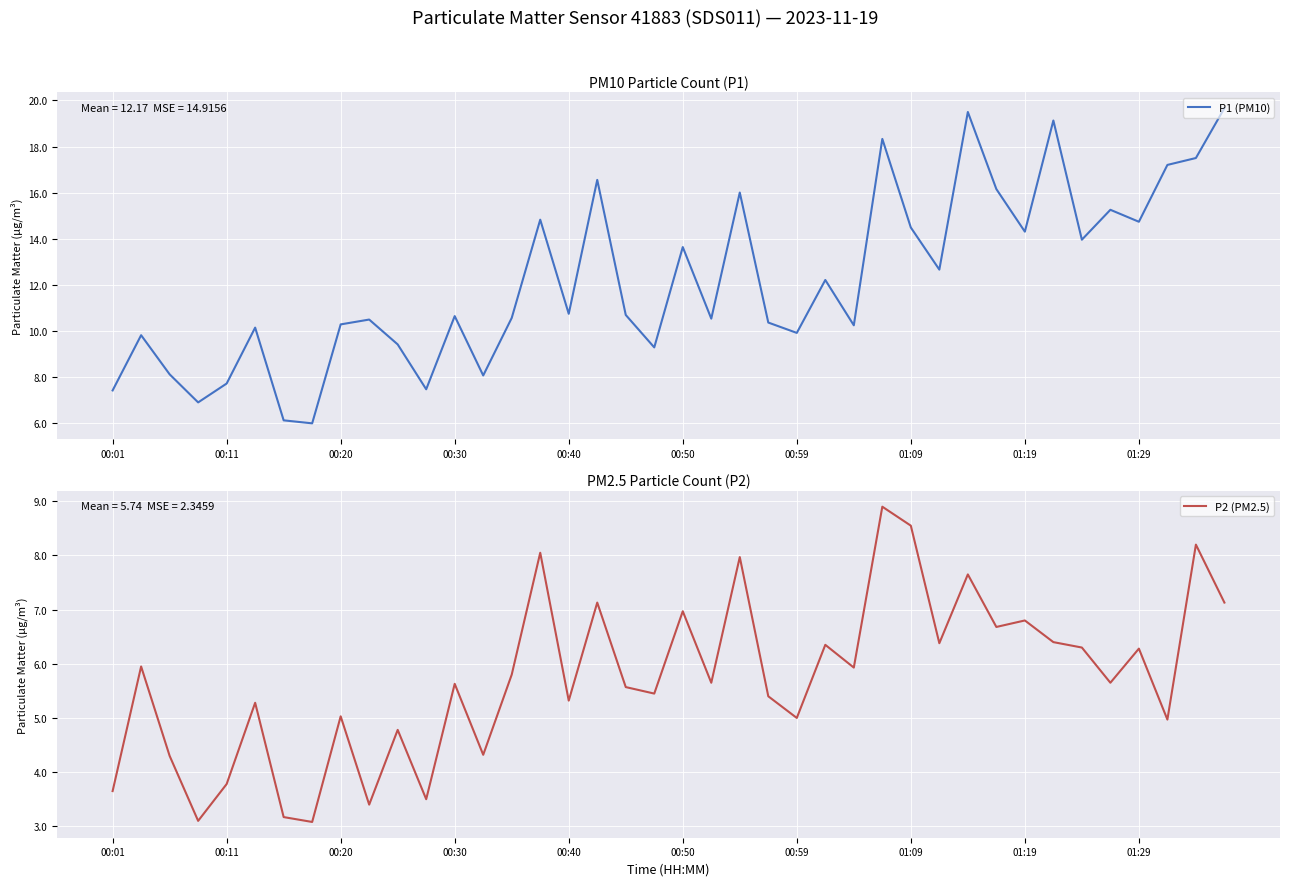

Reading left to right, extract all data points from this chart.

P1 (PM10): 7.4	9.8	8.1	6.9	7.7	10.1	6.1	6.0	10.3	10.5	9.4	7.5	10.6	8.1	10.6	14.8	10.7	16.6	10.7	9.3	13.6	10.5	16.0	10.3	9.9	12.2	10.2	18.3	14.5	12.7	19.5	16.1	14.3	19.1	13.9	15.2	14.7	17.2	17.5	19.7
P2 (PM2.5): 3.6	6.0	4.3	3.1	3.8	5.3	3.2	3.1	5.0	3.4	4.8	3.5	5.6	4.3	5.8	8.1	5.3	7.1	5.6	5.5	7.0	5.7	8.0	5.4	5.0	6.3	5.9	8.9	8.6	6.4	7.7	6.7	6.8	6.4	6.3	5.7	6.3	5.0	8.2	7.1